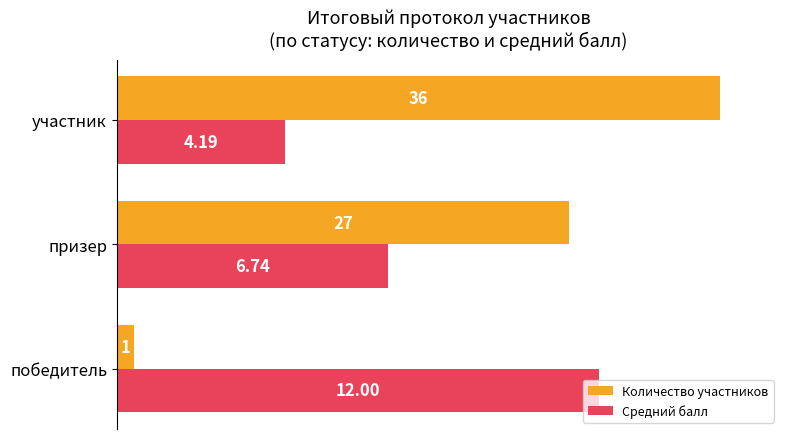

What are all the series names shown in the legend?

Количество участников, Средний балл